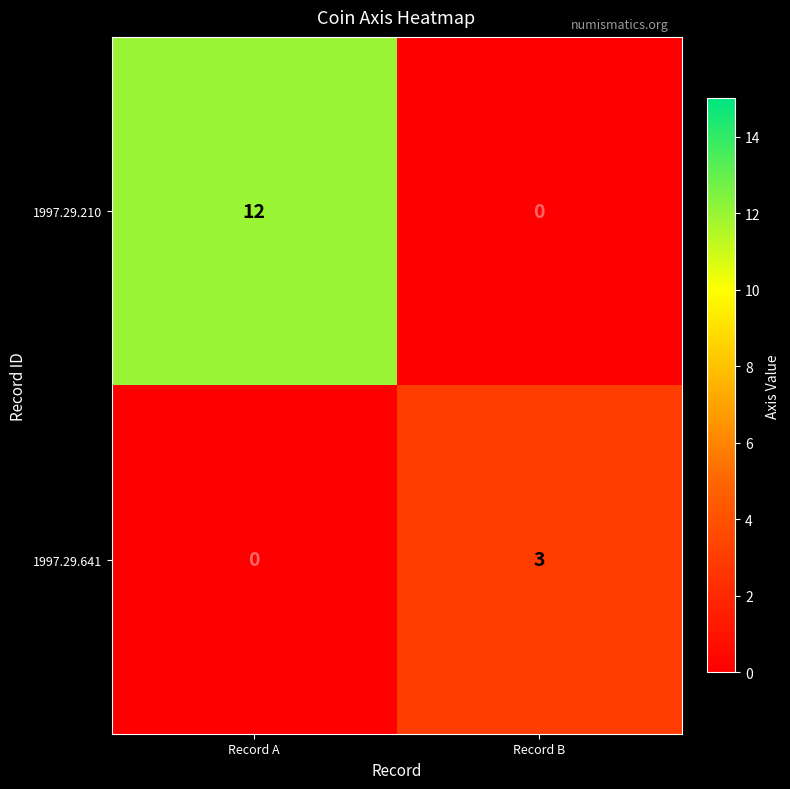

How many values in 1997.29.641 are above zero?

1